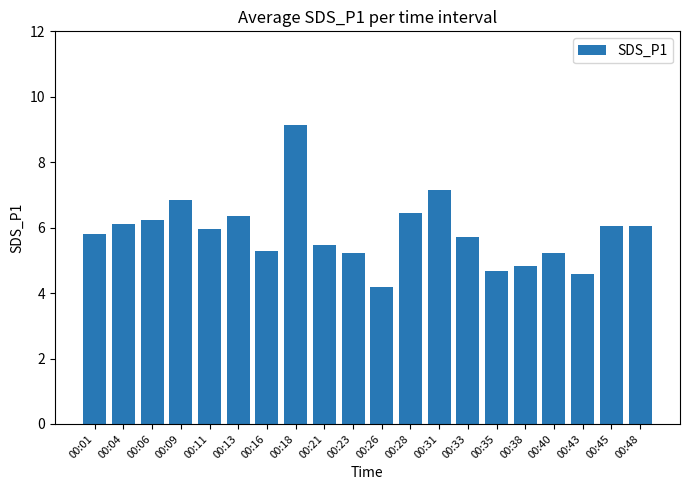

Which category has the highest value across all series?

00:18